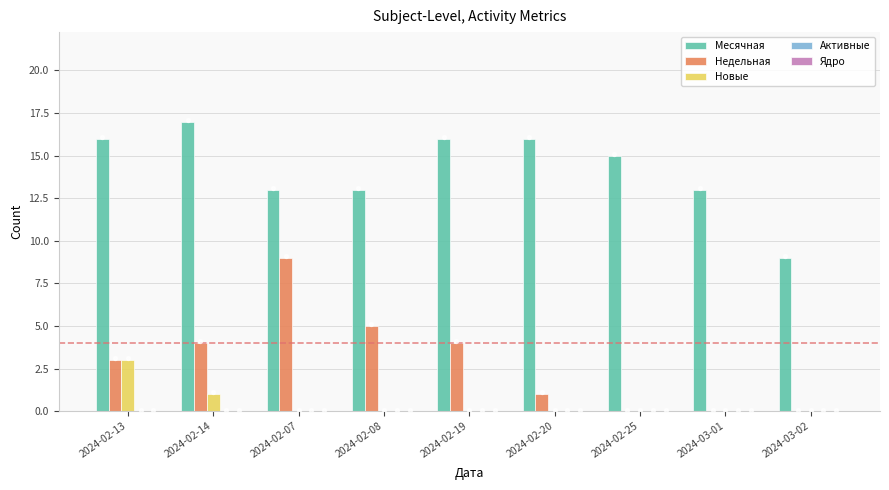

What is the total value across all series at 2024-03-01?

13